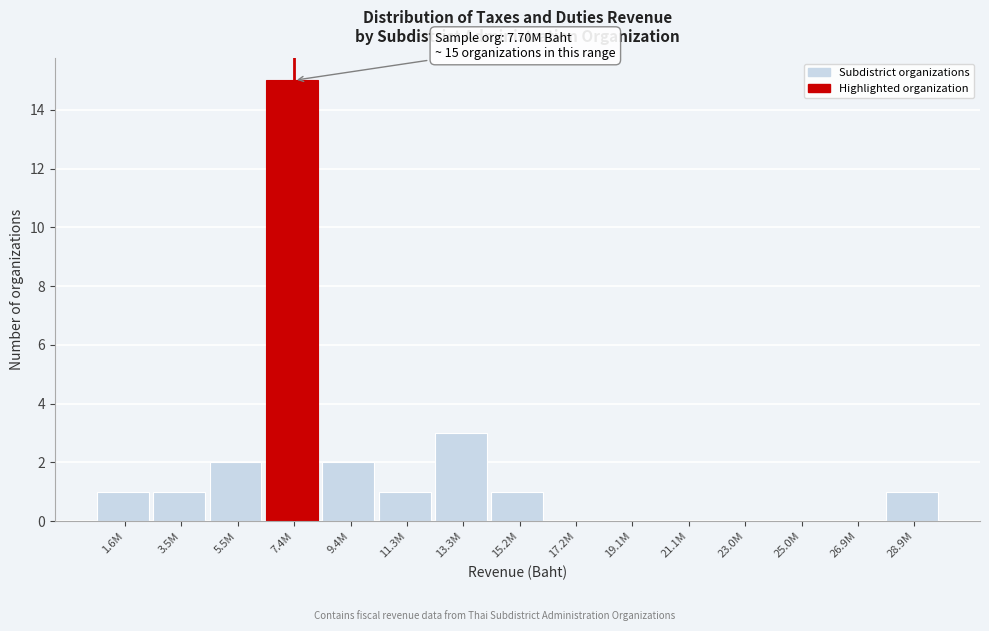

Reading left to right, what are all the values shown in this chart?

1.6M=1	3.5M=1	5.5M=2	7.4M=15	9.4M=2	11.3M=1	13.3M=3	15.2M=1	17.2M=0	19.1M=0	21.1M=0	23.0M=0	25.0M=0	26.9M=0	28.9M=1